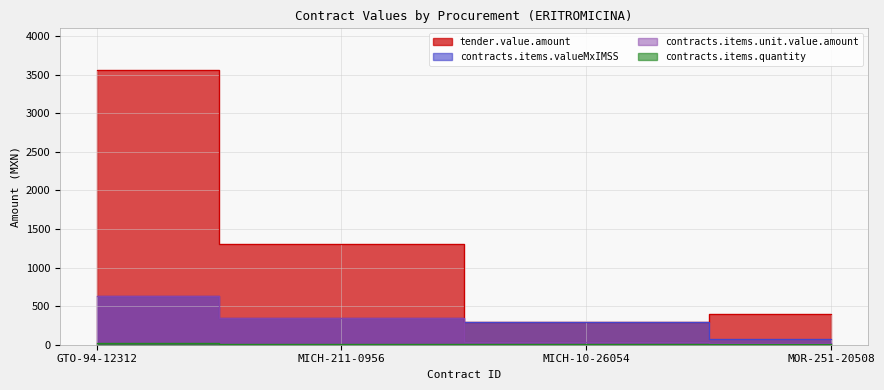

True or false: contracts.items.quantity and contracts.items.unit.value.amount intersect in this chart.

False